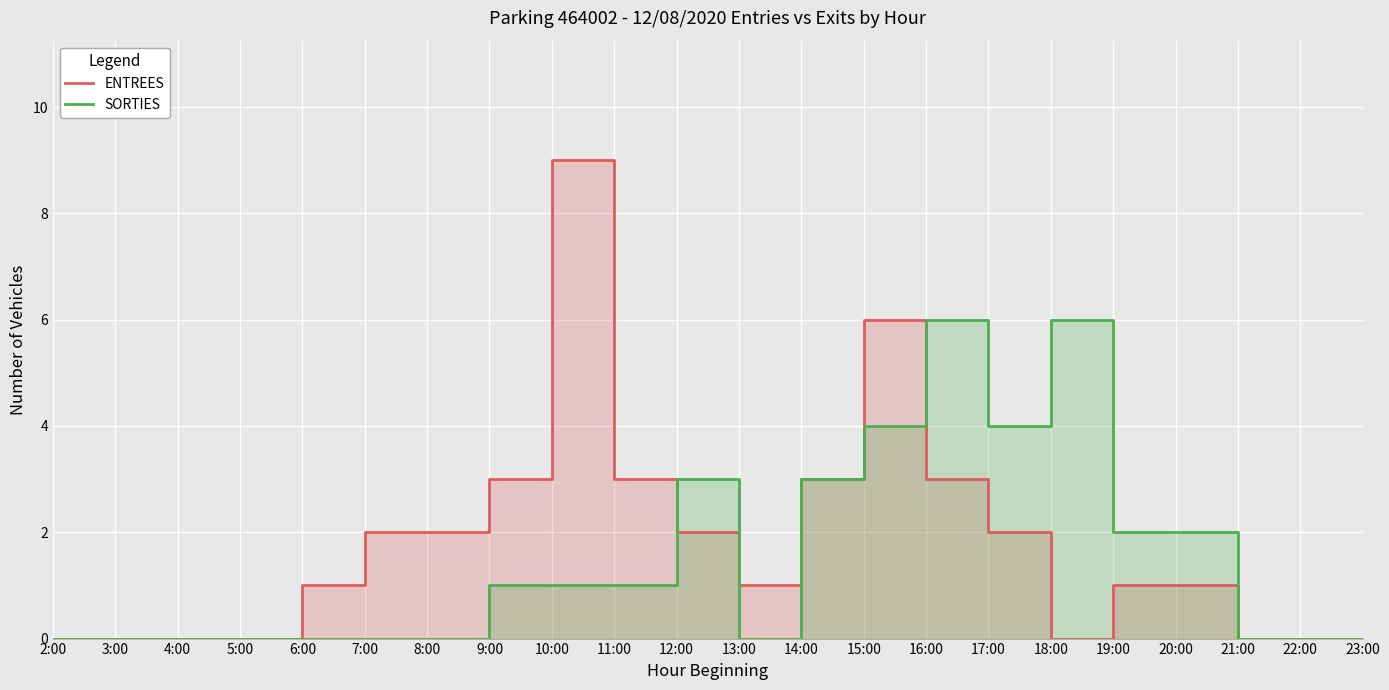

Which category has the lowest value in the SORTIES series?

2:00